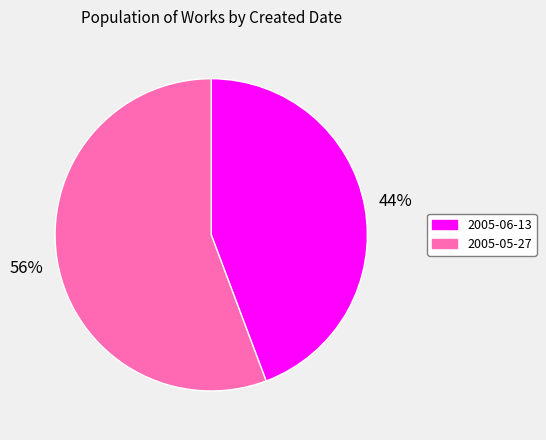

Which category accounts for the majority?

2005-05-27